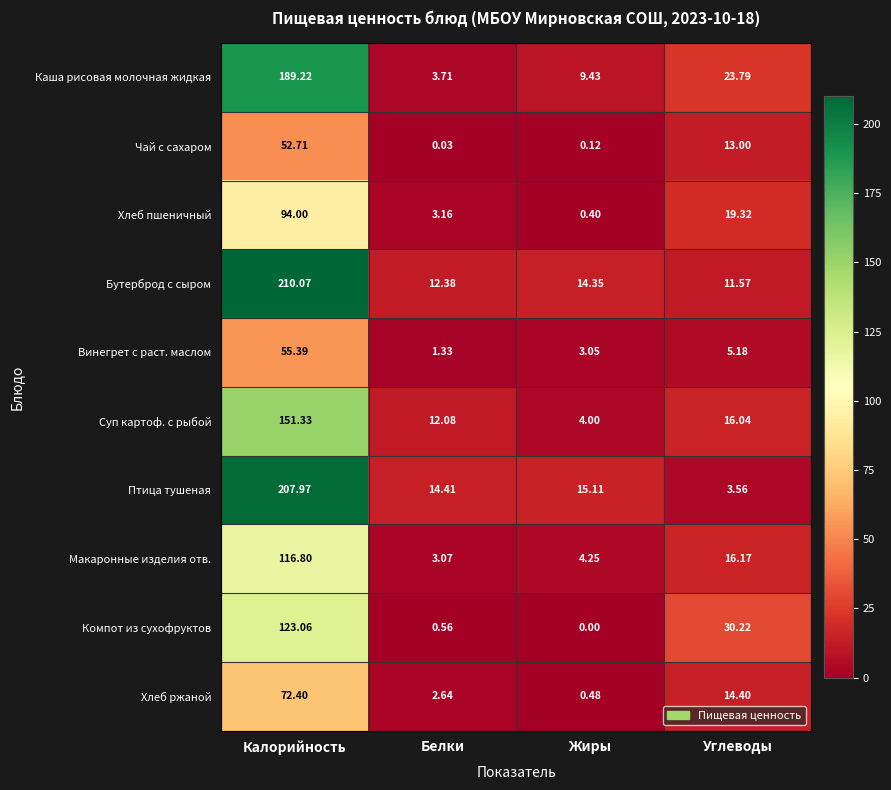

Which category has the lowest value across all series?

Жиры